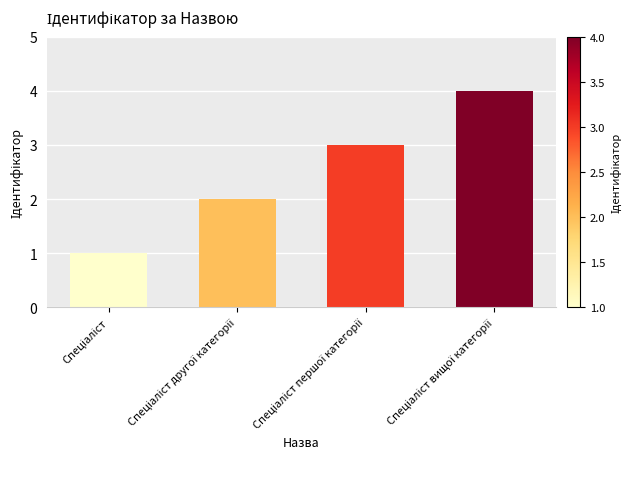

What is the difference between the maximum and minimum values?

3